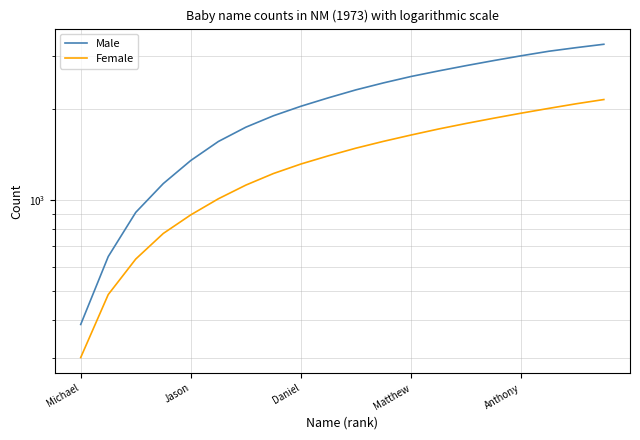

What is the minimum value shown in the chart?

300